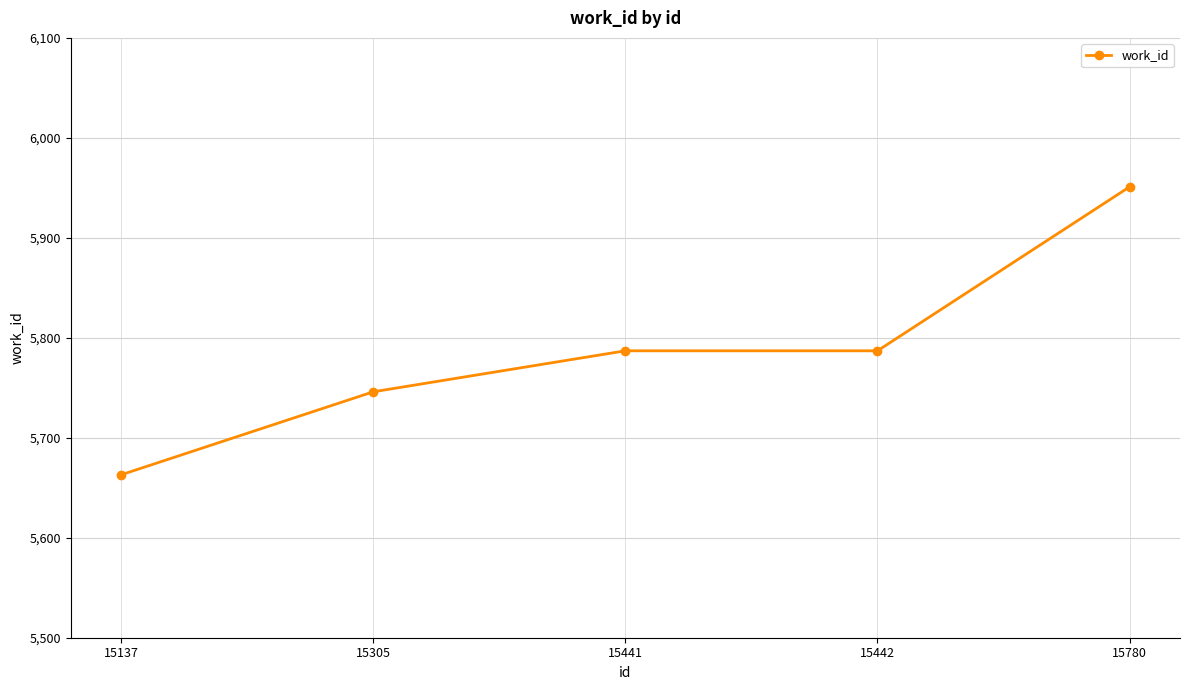

What is the average value?

5787